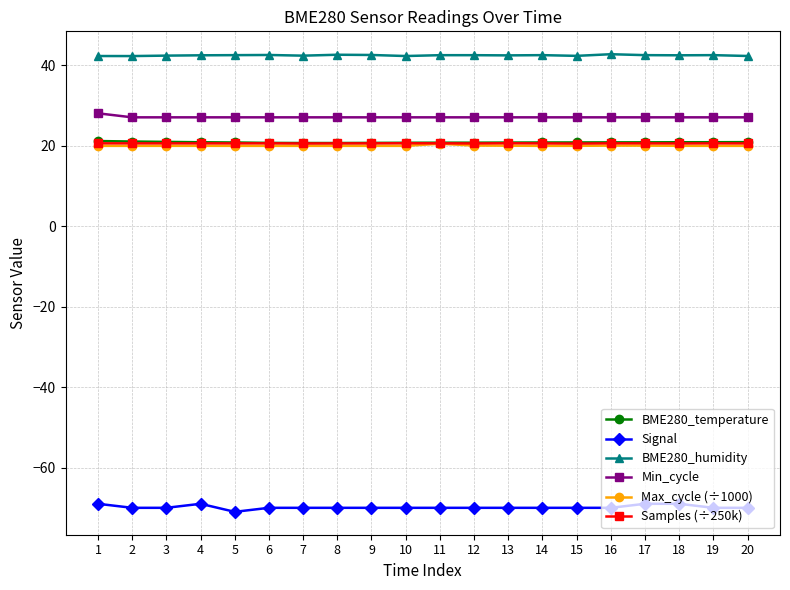

What is the minimum value shown in the chart?

-71.0